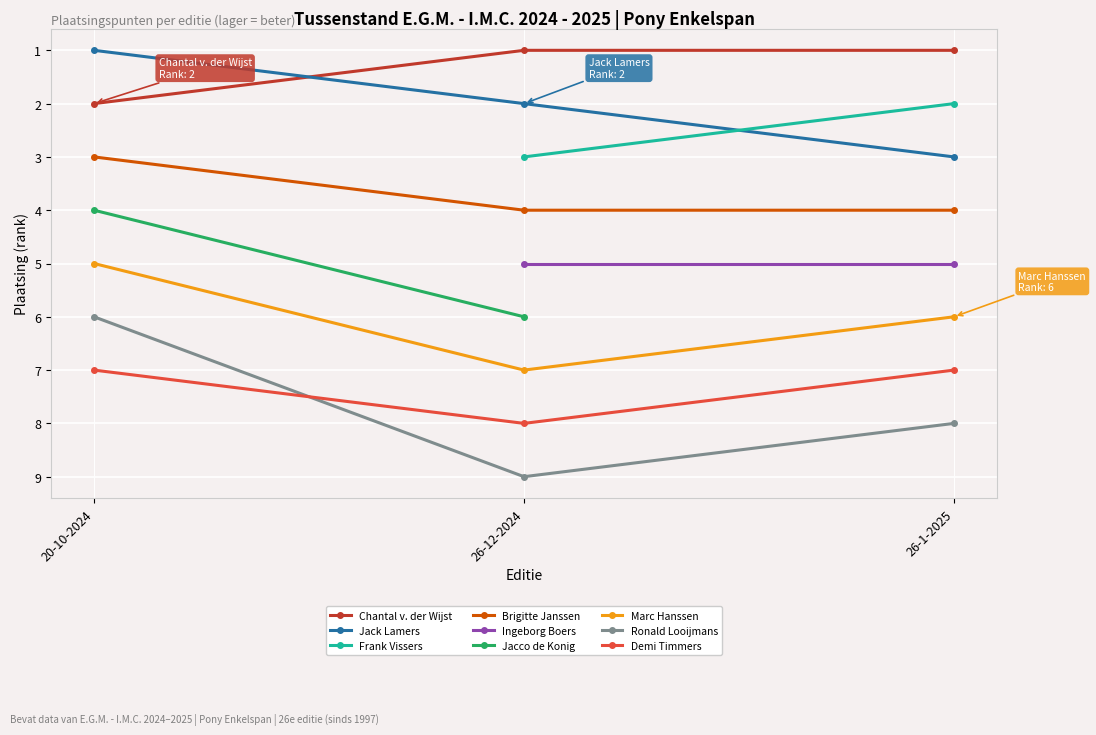

List the labels in order of Jack Lamers value, smallest first.

20-10-2024, 26-12-2024, 26-1-2025